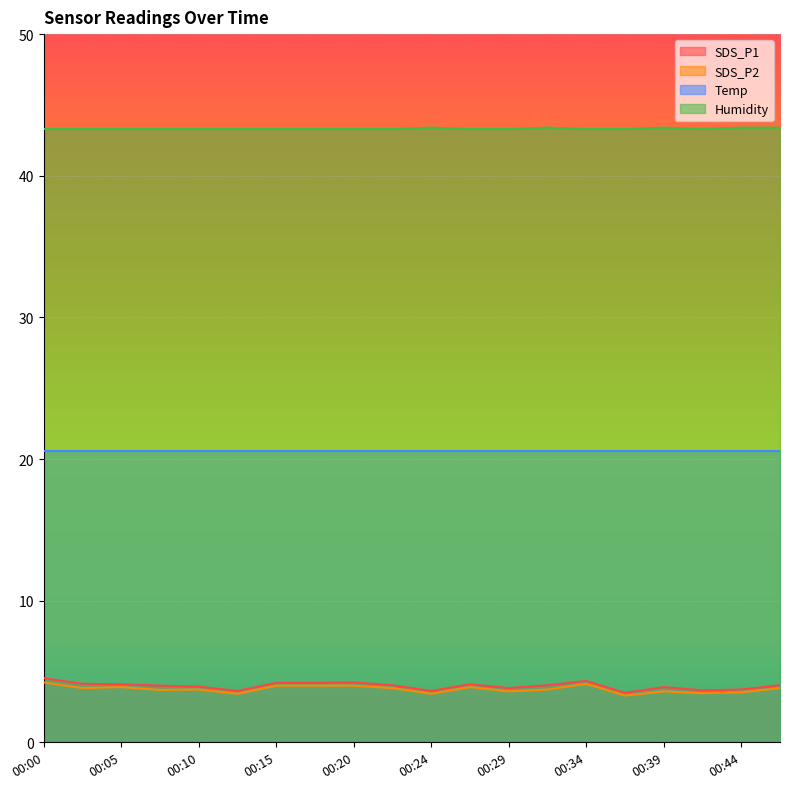

Count the number of categories in the chart.

20